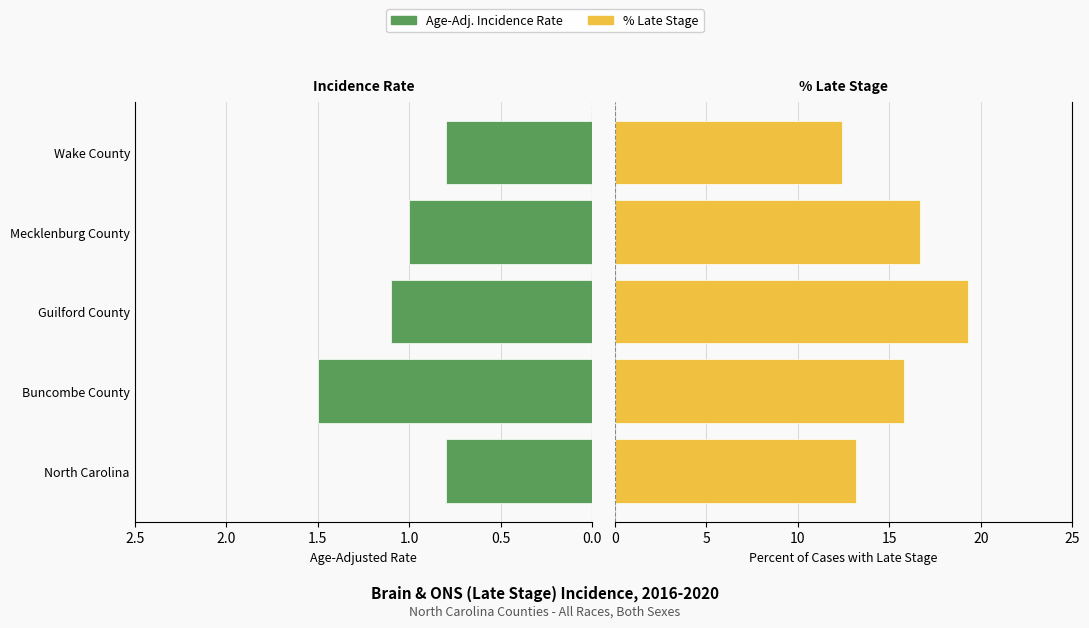

How many values in the % Late Stage series exceed 15?

3